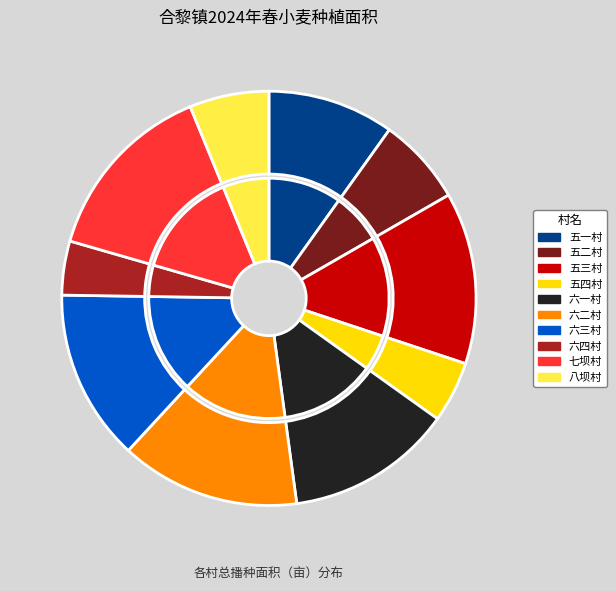

Rank the categories by value from highest to lowest.

七坝村, 六二村, 五三村, 六三村, 六一村, 五一村, 五二村, 八坝村, 五四村, 六四村